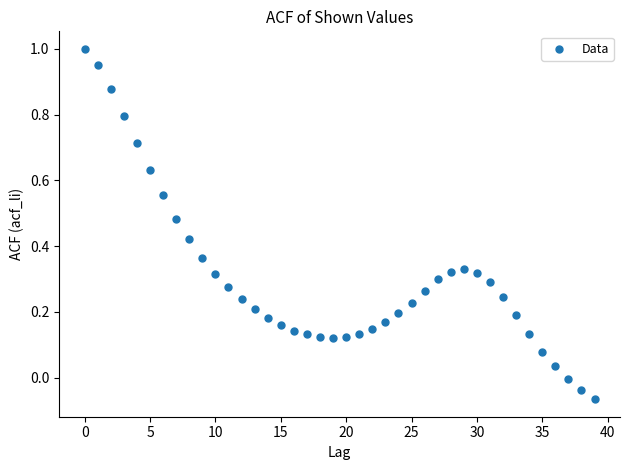

What is the range of Y values (max minus min)?

1.1